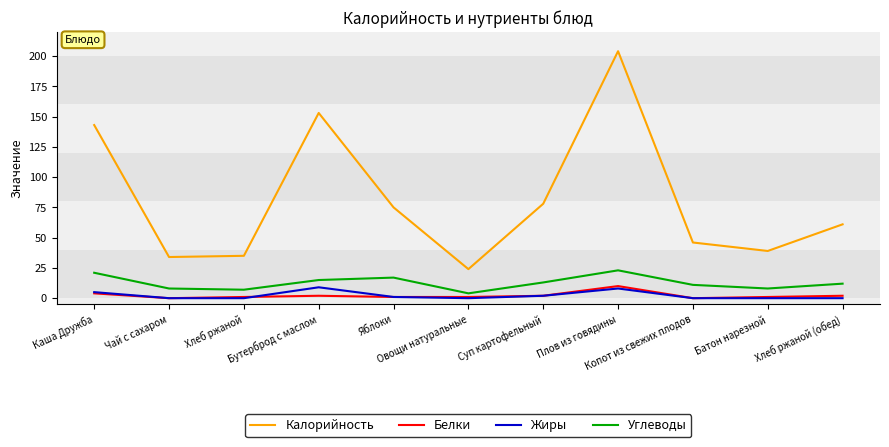

What value does the Калорийность series have at Плов из говядины?

204